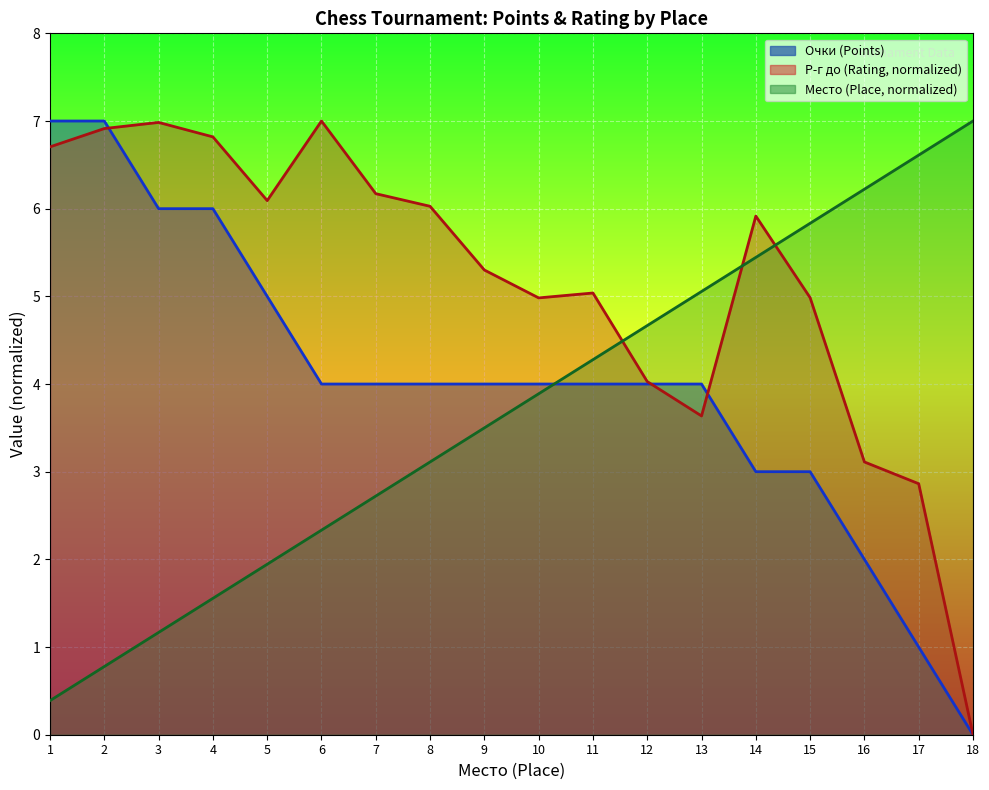

How many data points in Очки (Points) are less than 4?

5